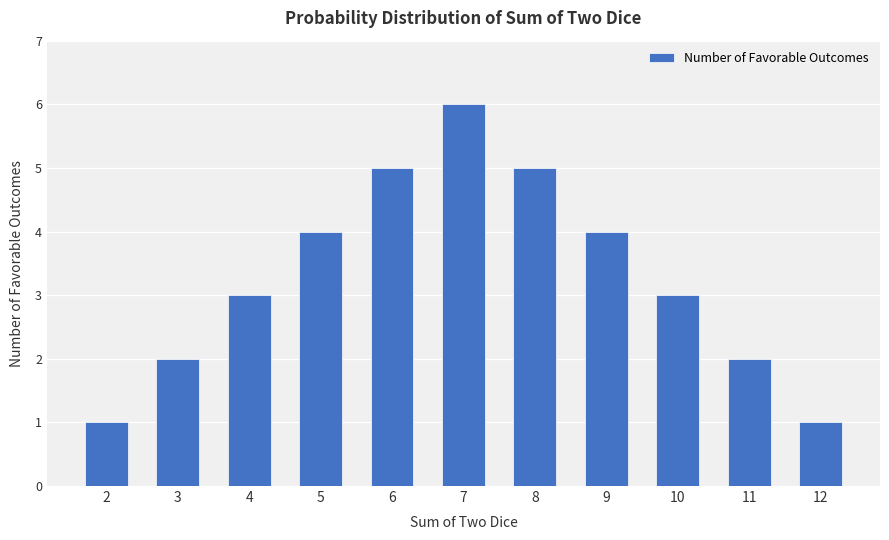

Which label corresponds to the largest value in the chart?

7